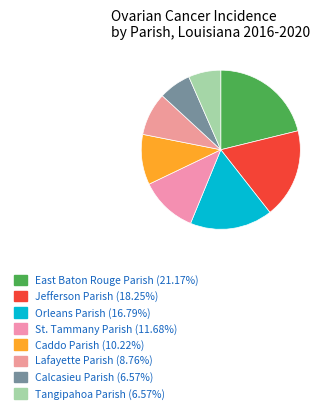

Count the number of slices in the pie.

8